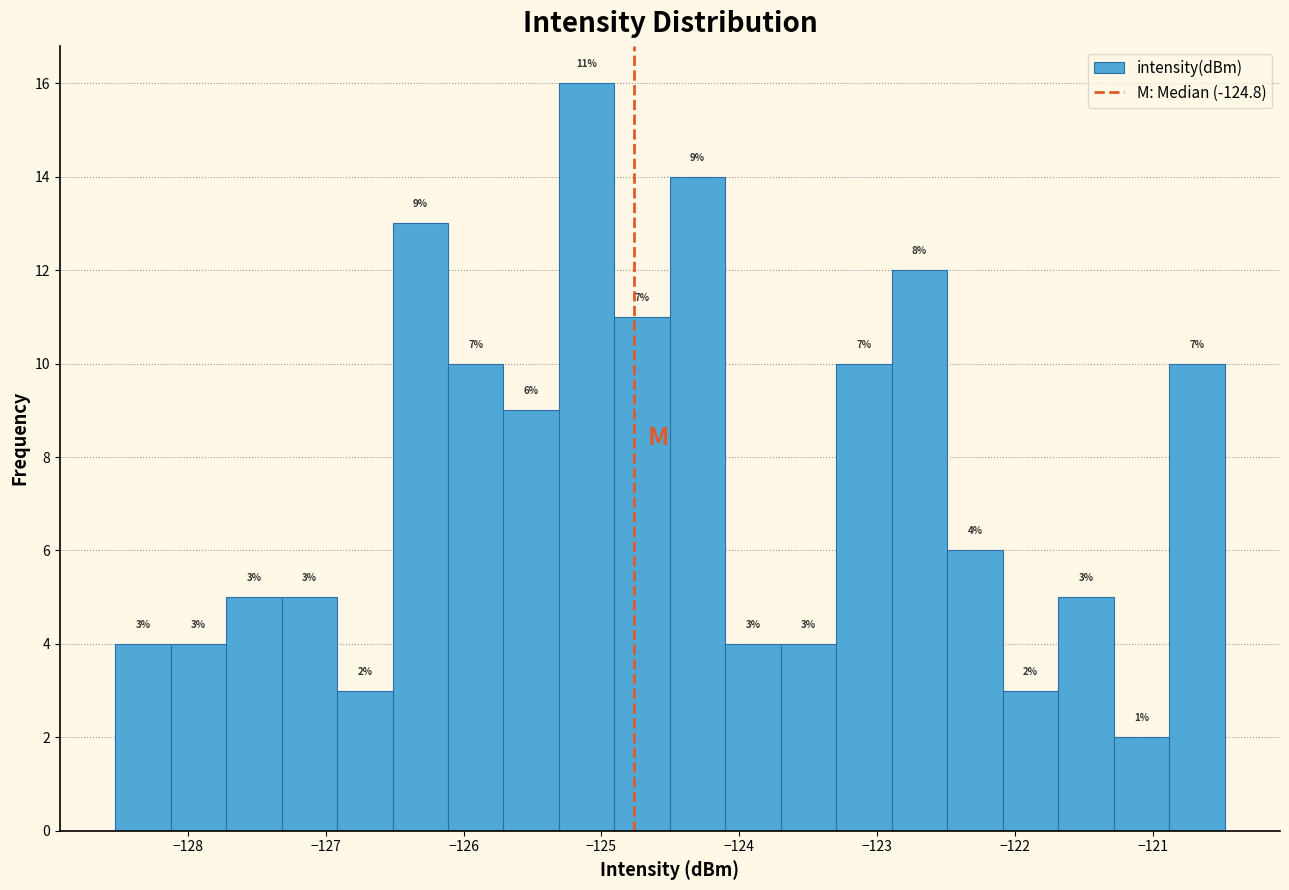

Over which range of the x-axis is the bar tallest?

-125.3 to -124.9